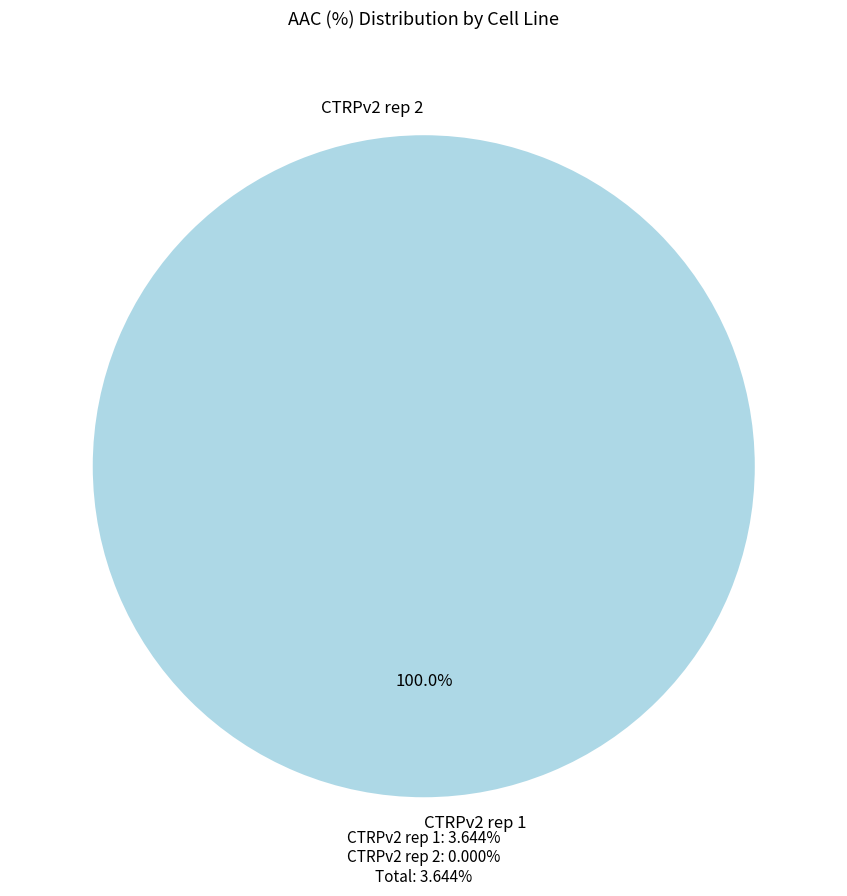

Count the number of slices in the pie.

2